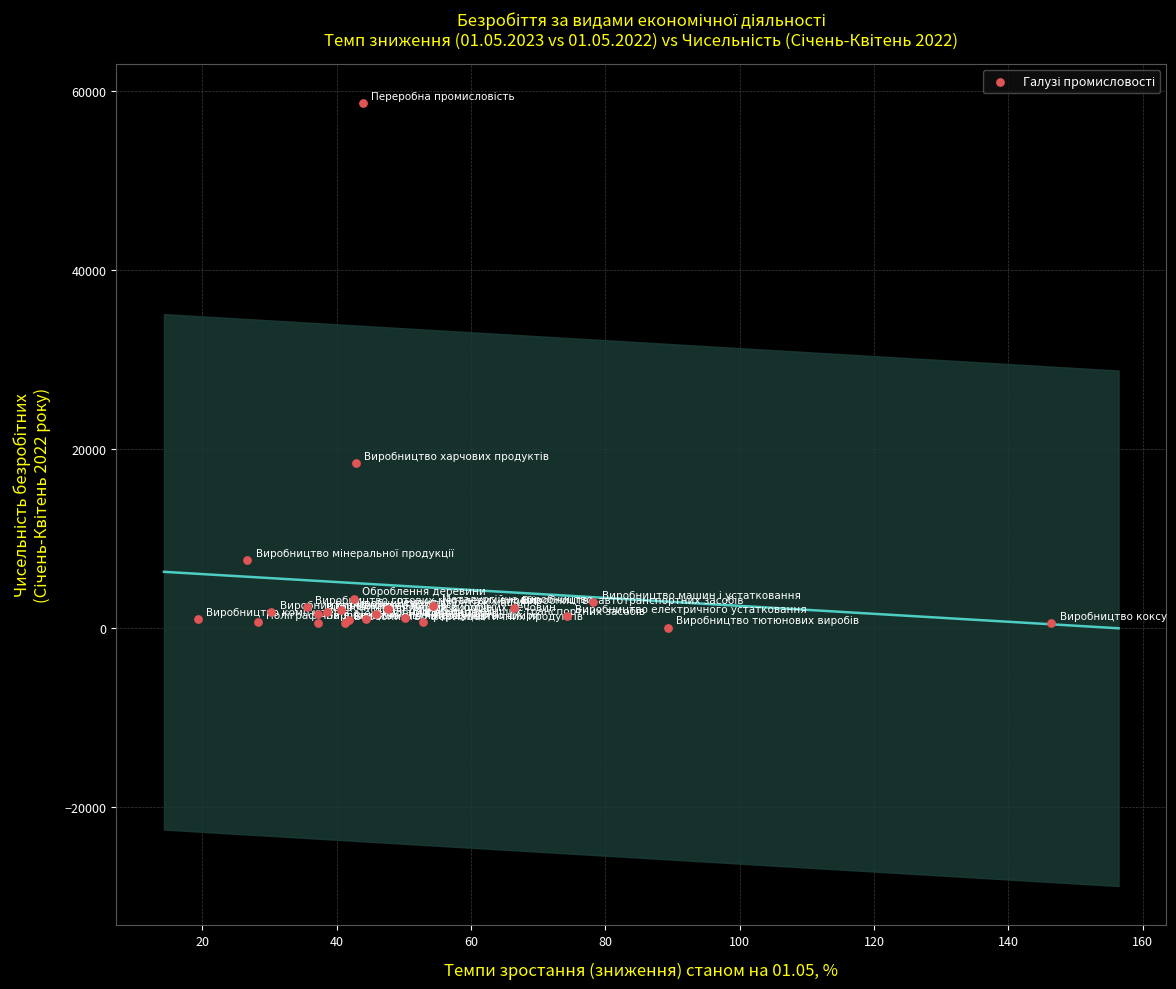

What Y value in the scatter plot is closest to 29345?

18407